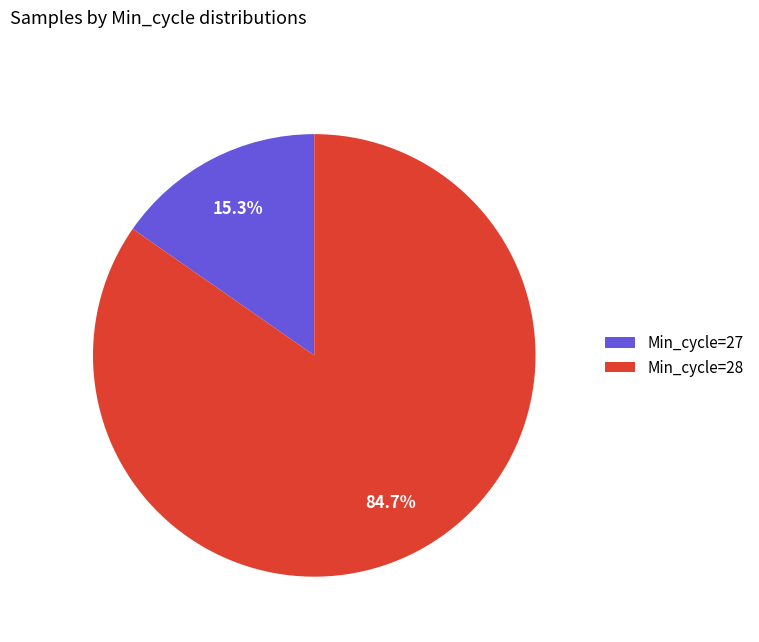

What is the largest slice in the pie chart?

Min_cycle=28